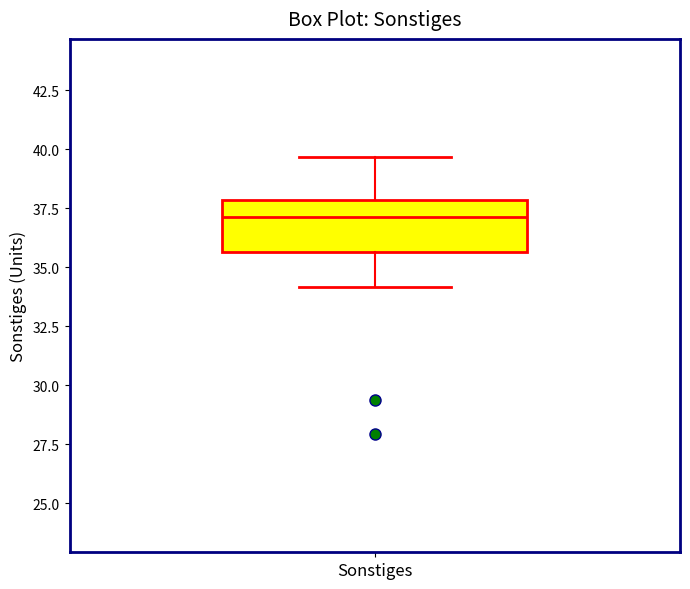

Transcribe this box plot: give where the median line is, the range the box spans, and where the two whiskers end, as read against the y-axis. The values are not printed on the chart, so give them approximately, as read against the axis.

median 37.0, box 35.5 to 38.0, whiskers 34.0 to 39.5